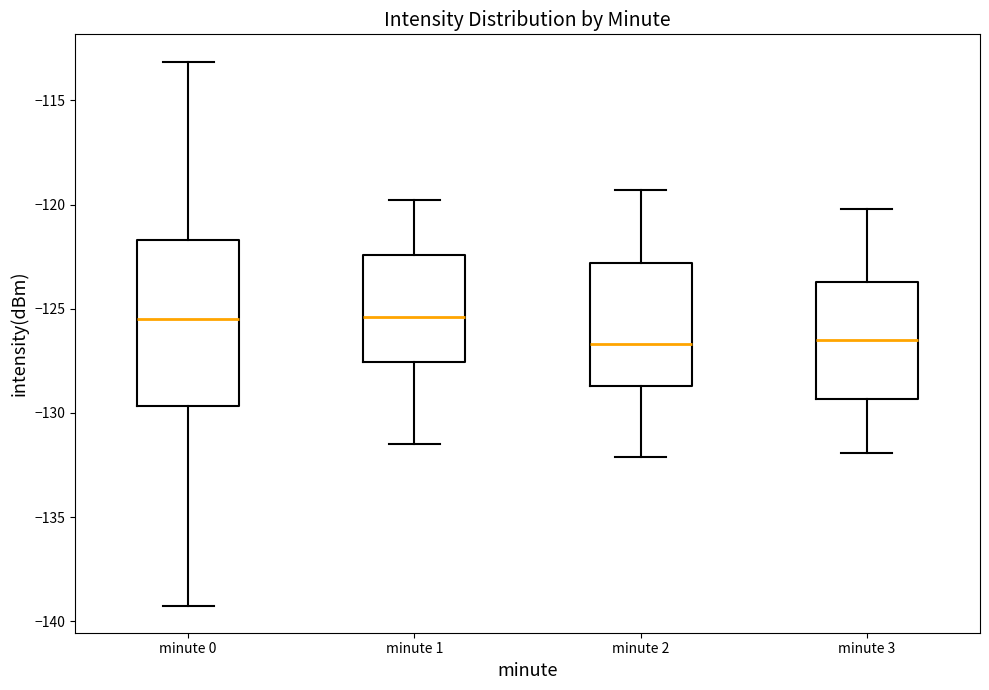

Reading left to right, read every box against the y-axis: the position of its median line, the range the box covers, and the ends of its whiskers. The values are not printed on the chart, so give them approximately, as read against the axis.

minute 0: median -125.5, box -129.5 to -121.5, whiskers -139.0 to -113.0
minute 1: median -125.5, box -127.5 to -122.5, whiskers -131.5 to -120.0
minute 2: median -126.5, box -128.5 to -123.0, whiskers -132.0 to -119.5
minute 3: median -126.5, box -129.5 to -123.5, whiskers -132.0 to -120.0